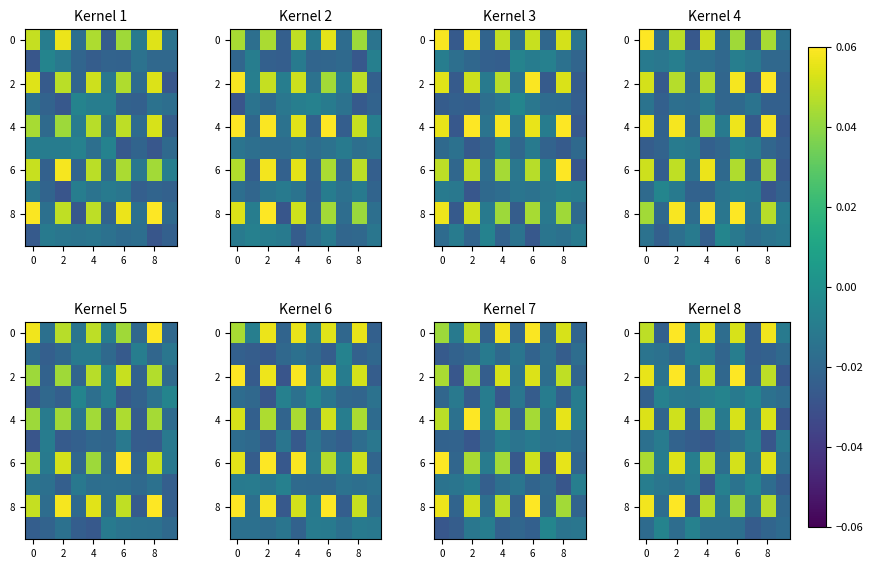

How many series are shown in this chart?

10